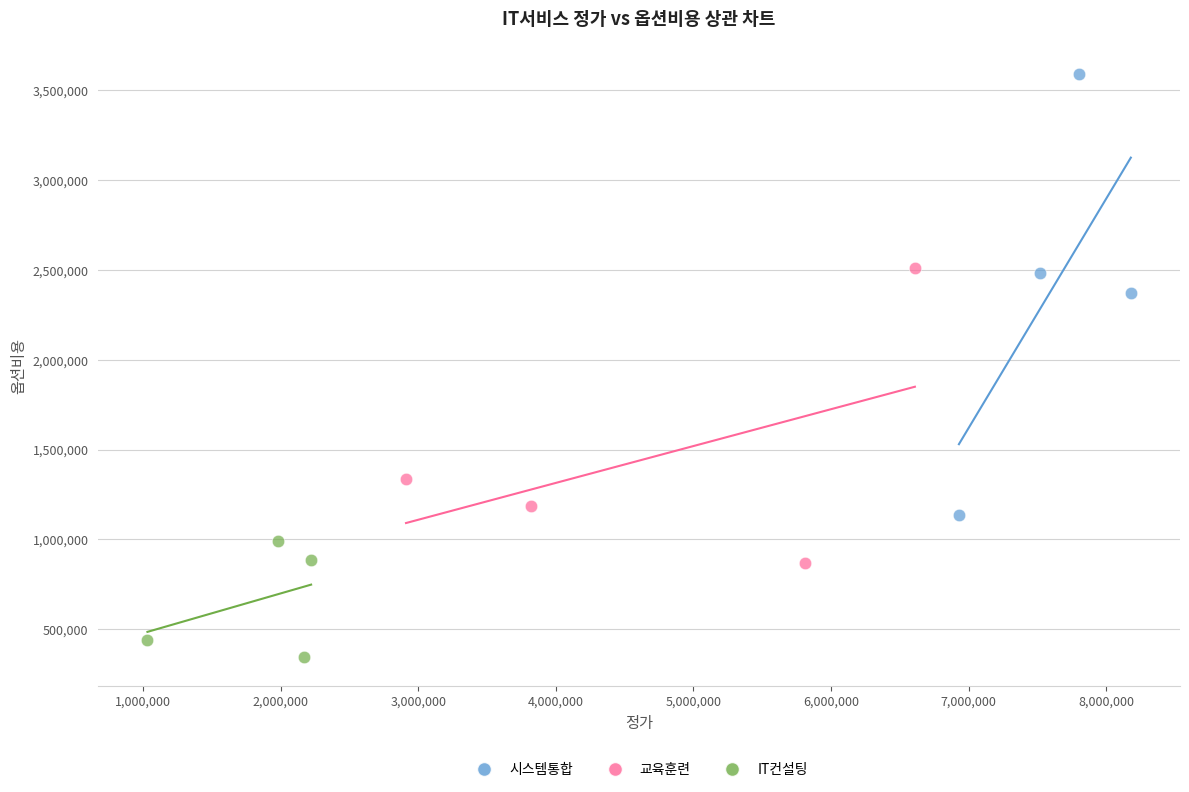

Which series contains the highest Y value?

시스템통합